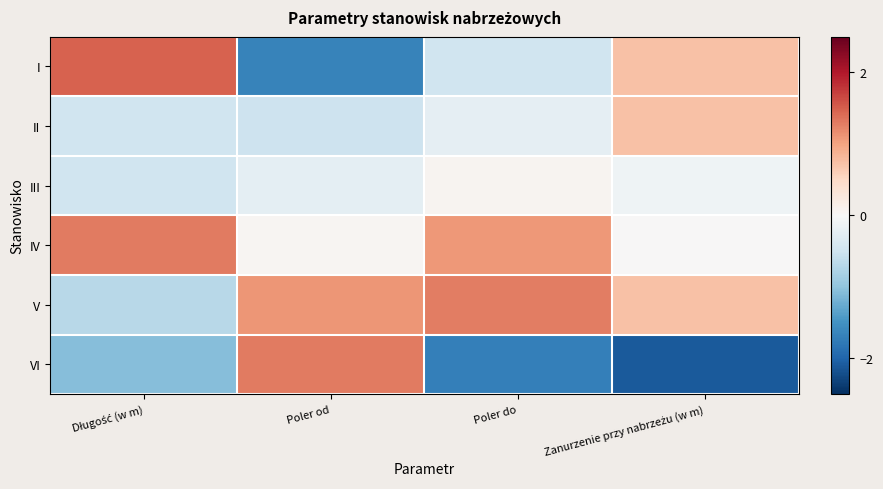

At how many categories does at least one series exceed 0?

4